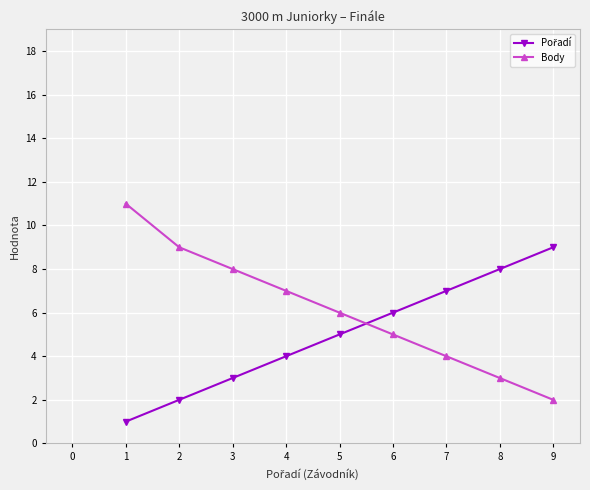

Which category has the lowest value across all series?

1